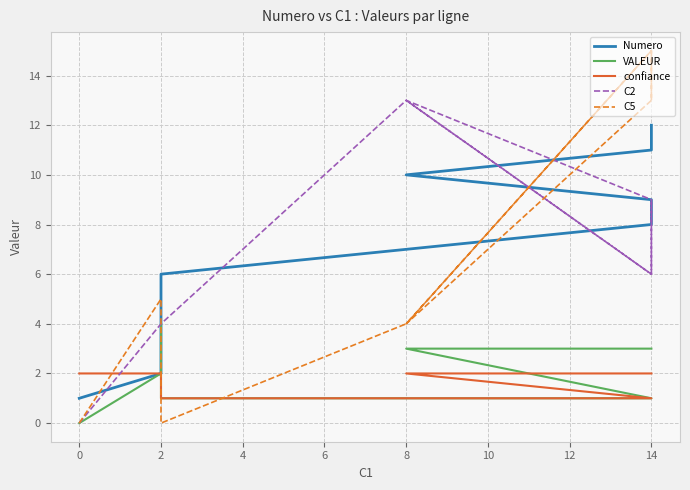

What is the value of the VALEUR point at the 10th from the left?

3